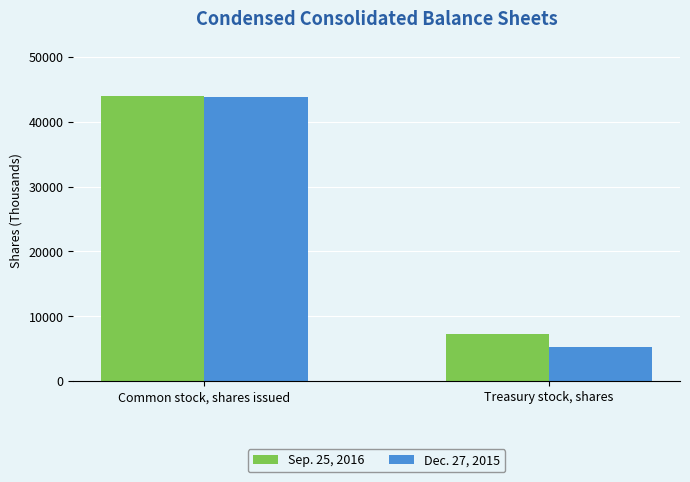

What is the difference between the highest and lowest values at Common stock, shares issued?

286